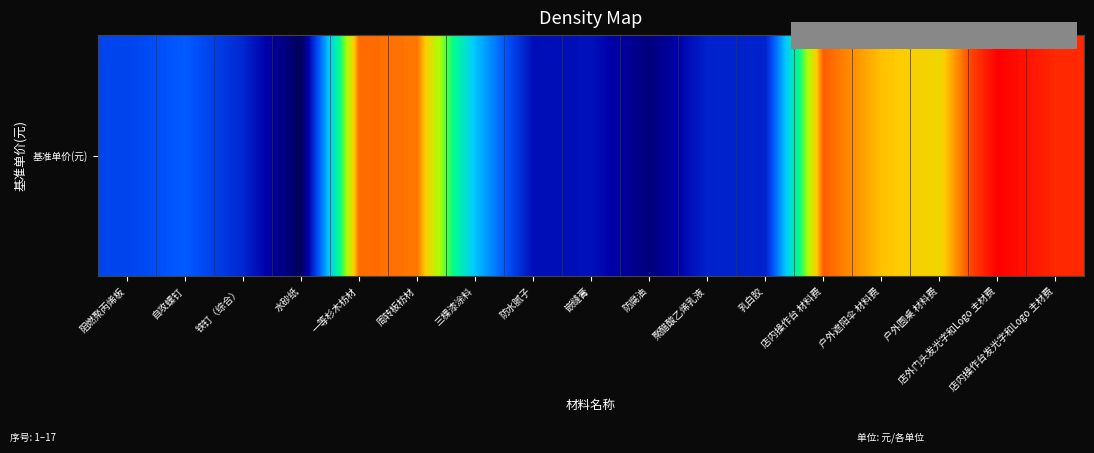

What is the change in value from 铁钉（综合） to 防腐油?

-1.1